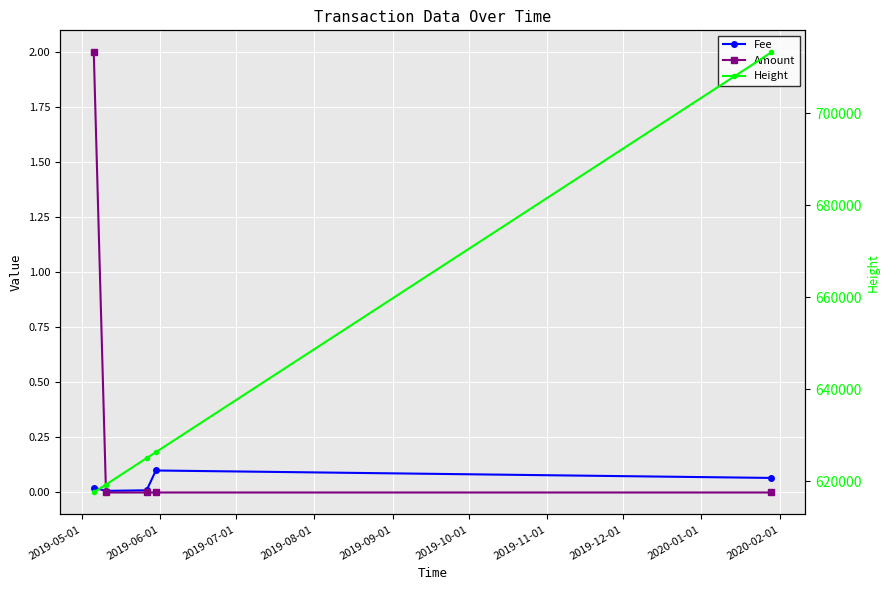

Which series changed the most between 2019-06-01 and 2019-07-01?

Height